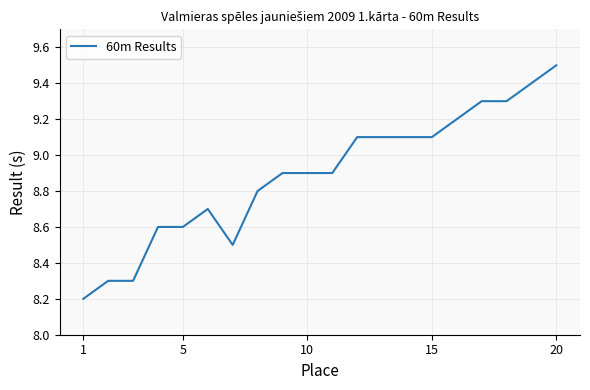

What is the minimum value shown in the chart?

8.2